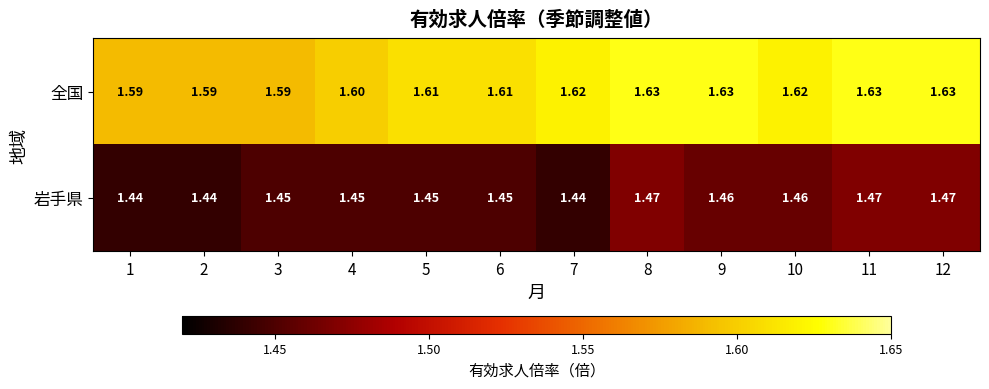

Which series has the largest total across all categories?

全国